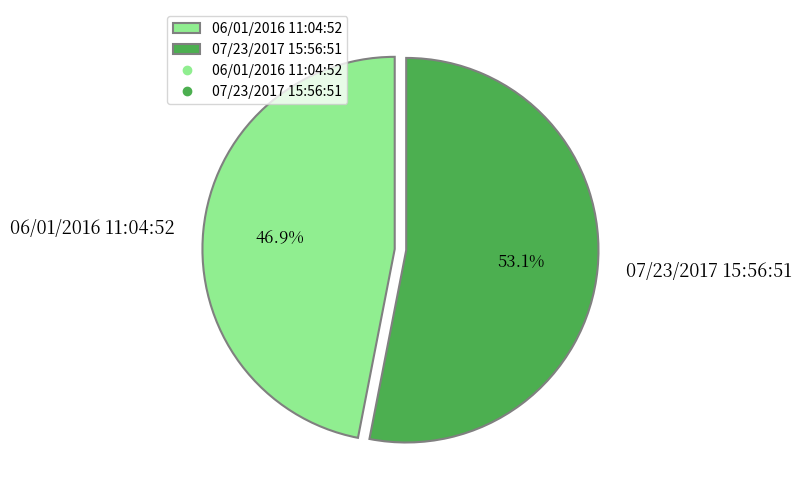

Which has a higher value, 07/23/2017 15:56:51 or 06/01/2016 11:04:52?

07/23/2017 15:56:51